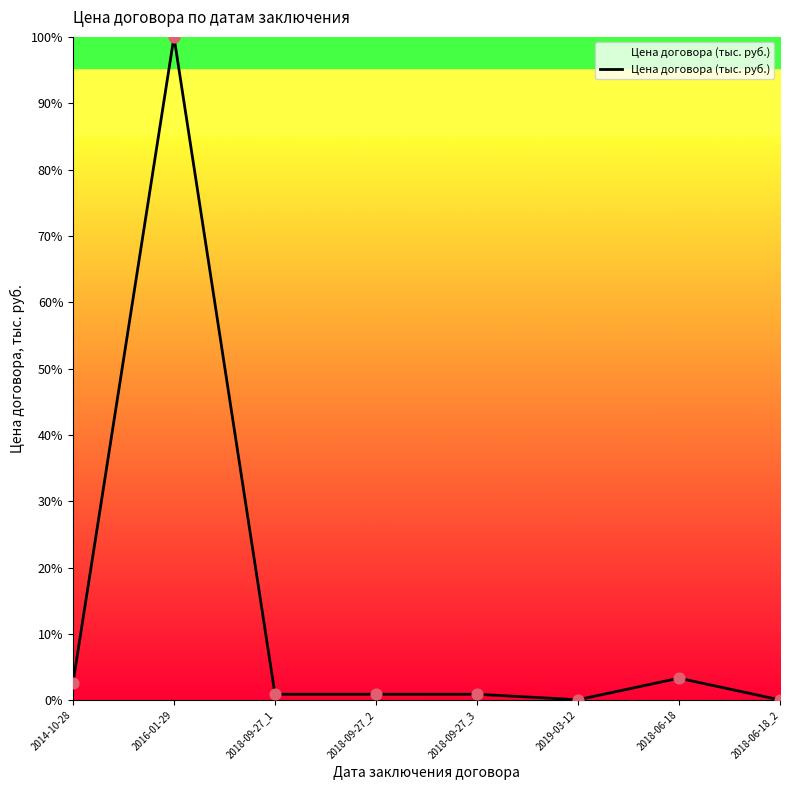

What is the change in value from 2018-09-27_2 to 2018-06-18_2?

-0.9